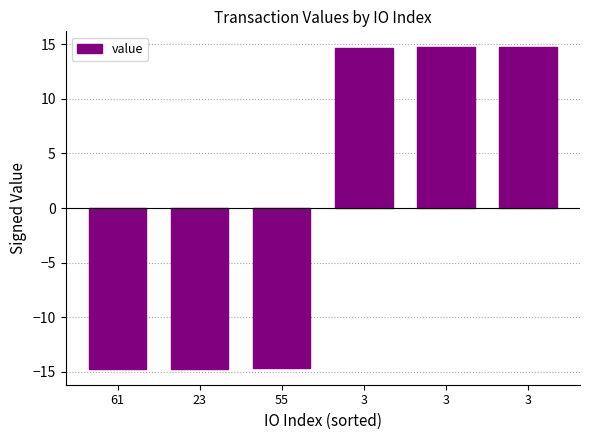

List the labels in order of value, largest first.

3, 3, 3, 55, 61, 23